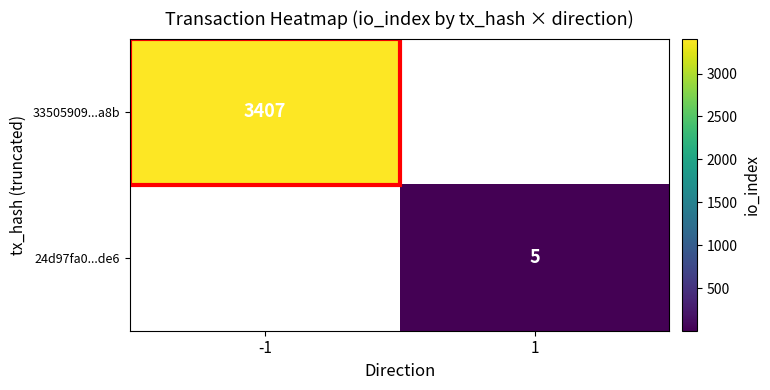

The 24d97fa0...de6 series shows 2.7 at 1. True or false?

False